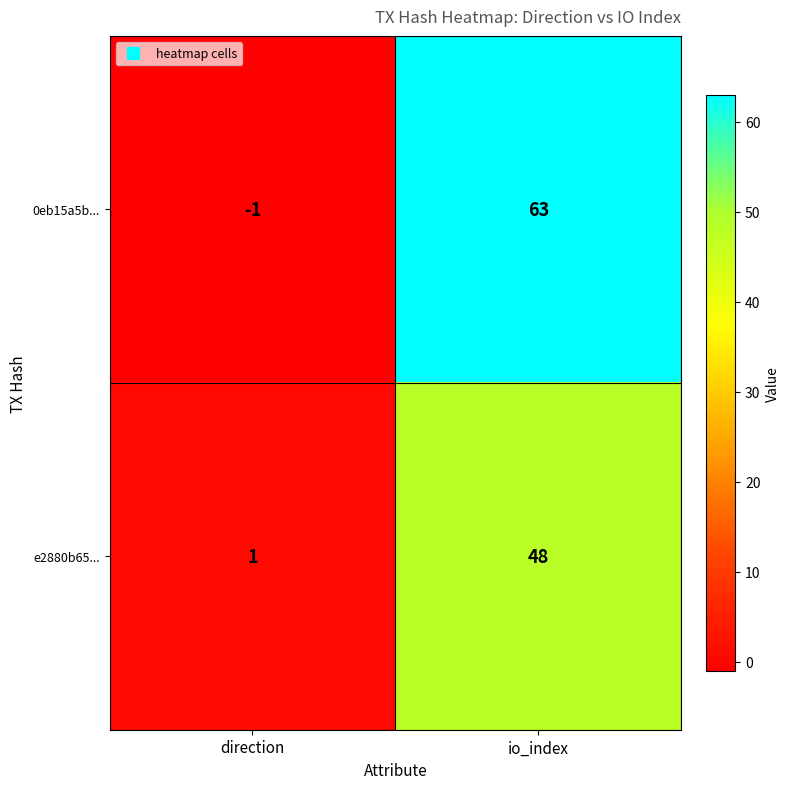

Reading right to left, transcribe all the data shown in this chart.

0eb15a5b...: 63	-1
e2880b65...: 48	1